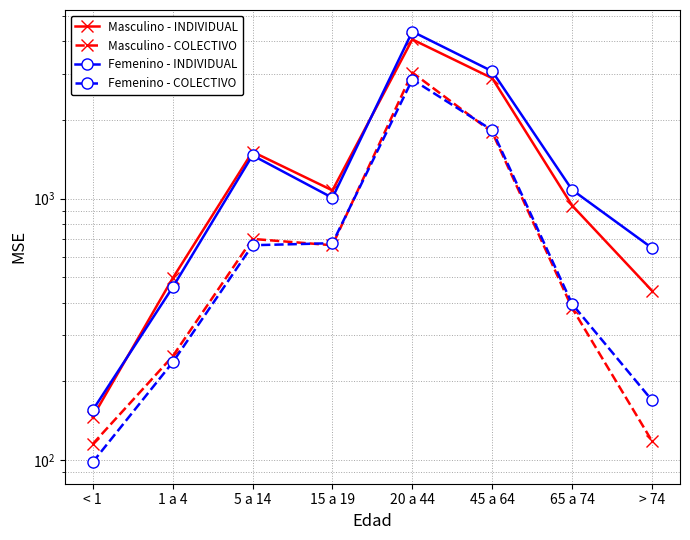

What is the difference between the maximum and second lowest values in the Masculino - COLECTIVO series?

2919